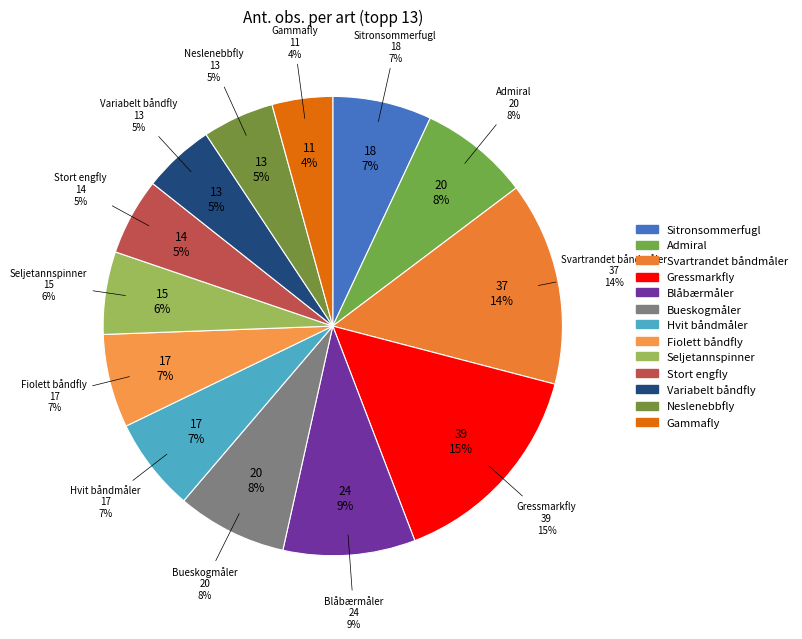

Do Sitronsommerfugl (8 lok.) and Fiolett båndfly (3 lok.) together represent more than half of the pie?

No